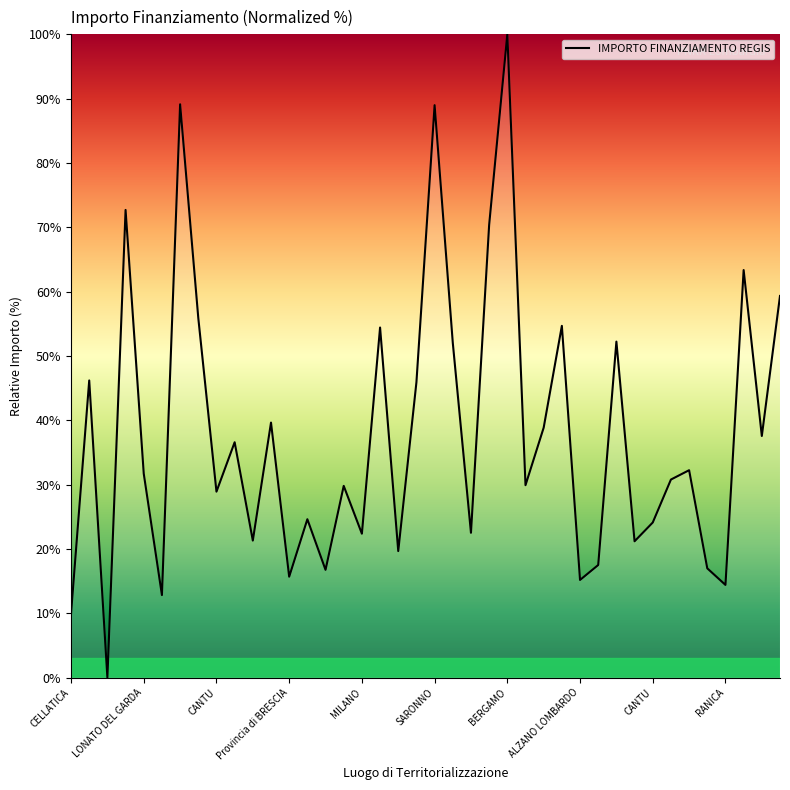

What is the greatest value displayed?

100.0